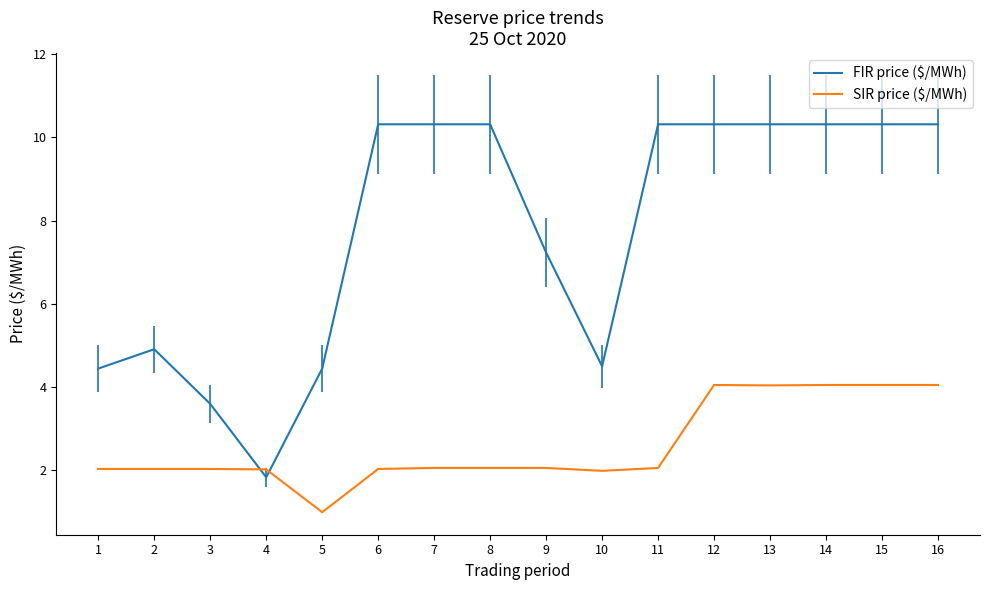

What is the total value across all series at 12?

14.4